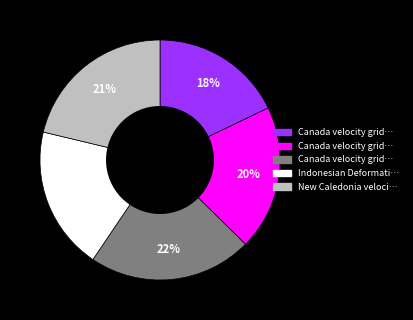

To the nearest percent, what is the average slice percentage?

20%